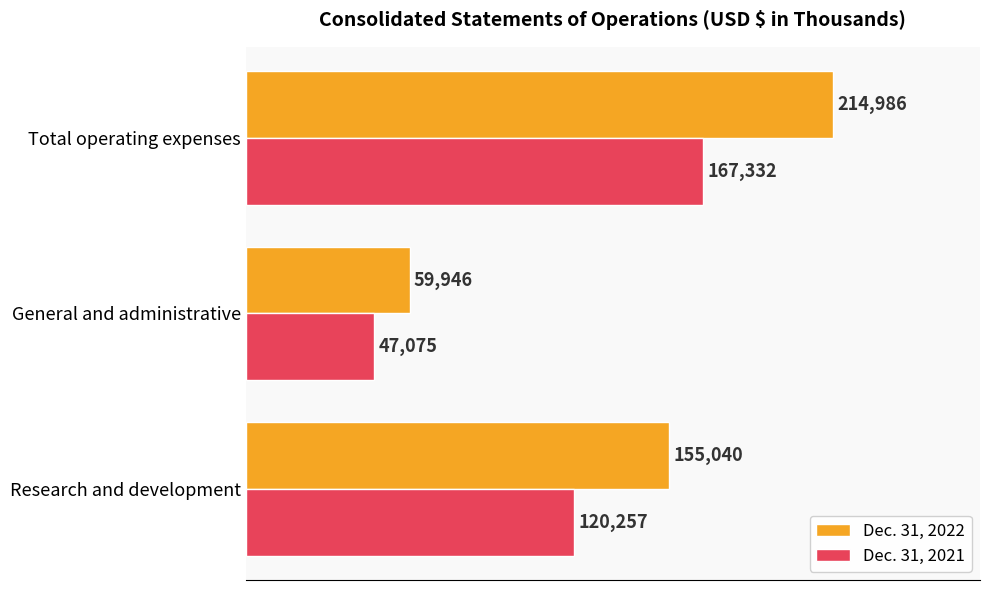

How many categories are shown in the chart?

3